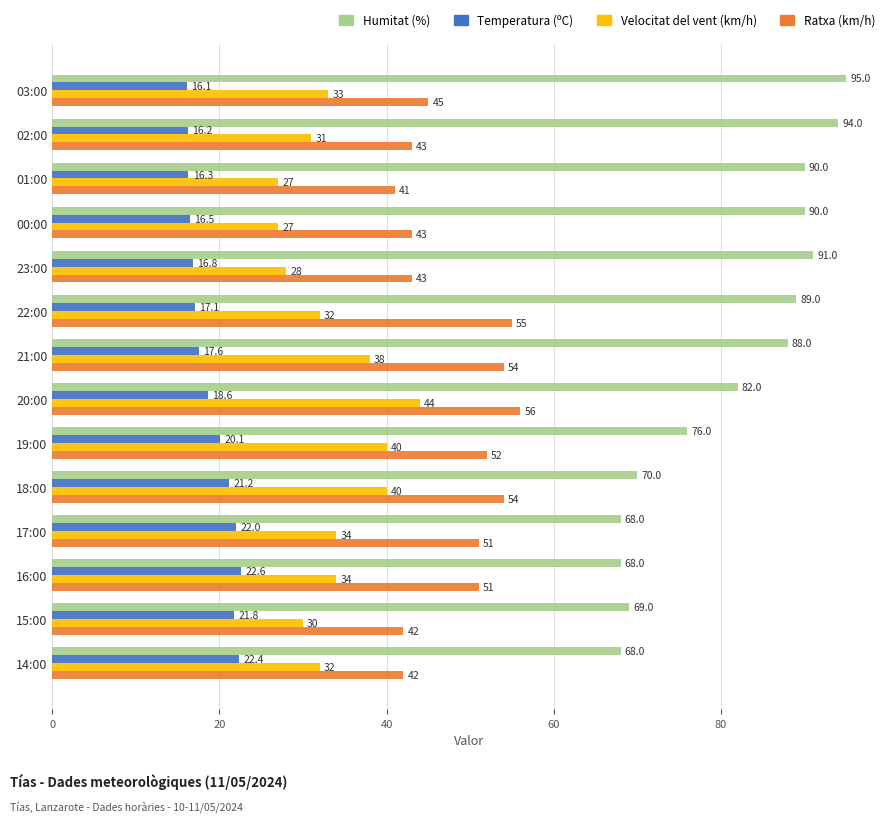

The Ratxa (km/h) series shows 42.0 at 14:00. True or false?

True